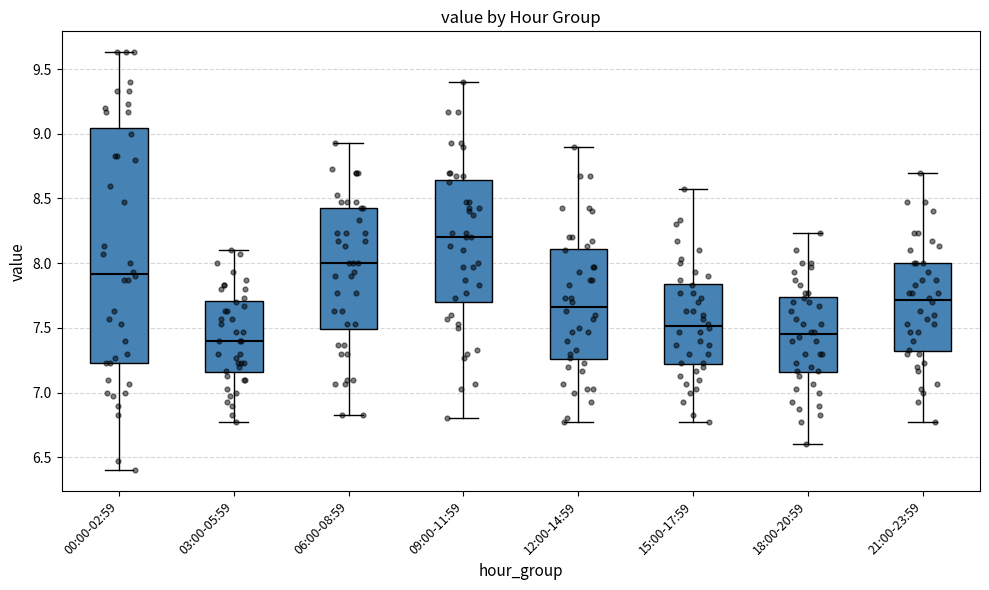

Where does the lower whisker of the box for 03:00-05:59 end on the y-axis? The values are not printed on the chart, so give them approximately, as read against the axis.

6.75